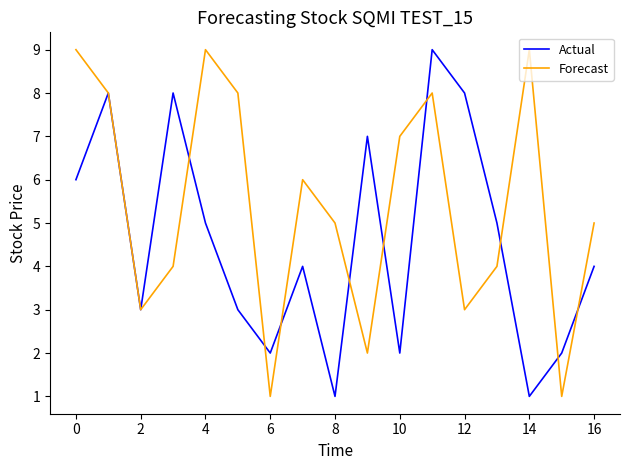

What is the maximum value shown in the chart?

9